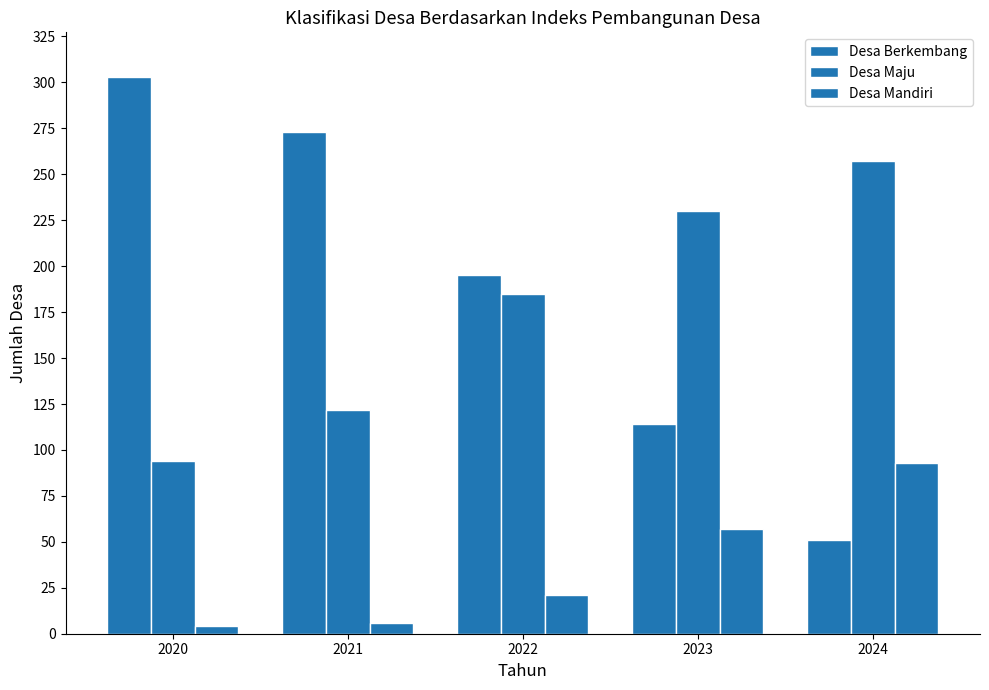

How many data points does each series have?

5